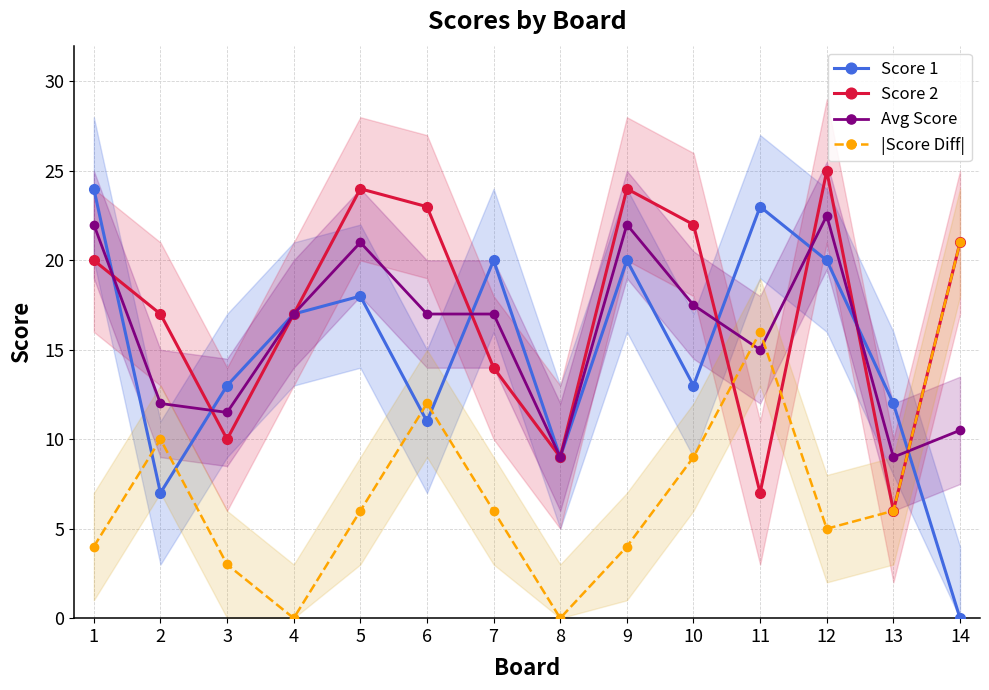

At which category is the sum across all series the highest?

12